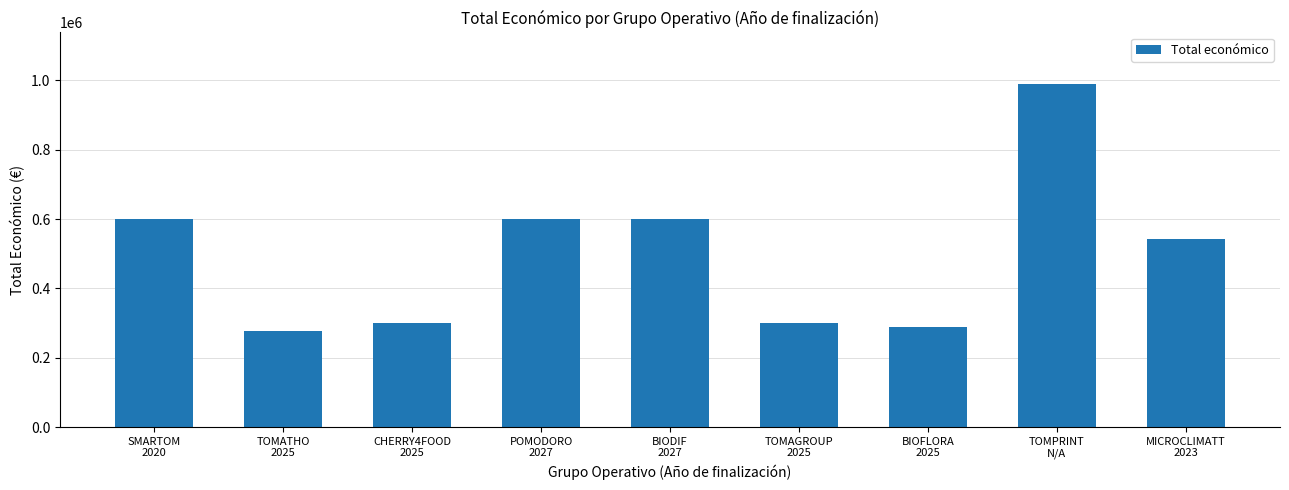

What is the label of the 2nd bar from the left?

TOMATHO
2025